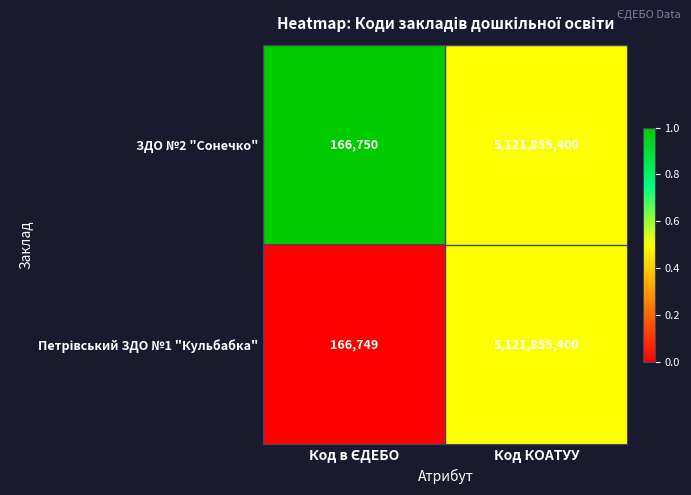

Read the ЗДО №2 "Сонечко" value at Код КОАТУУ, to the nearest 100.

5121855400